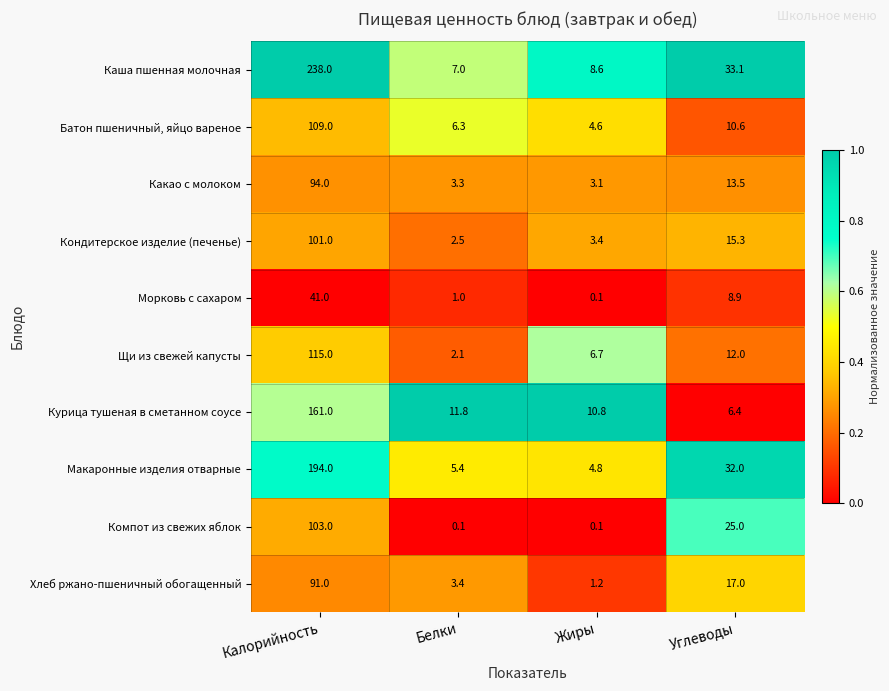

The Батон пшеничный, яйцо вареное series shows 5.4 at Углеводы. True or false?

False